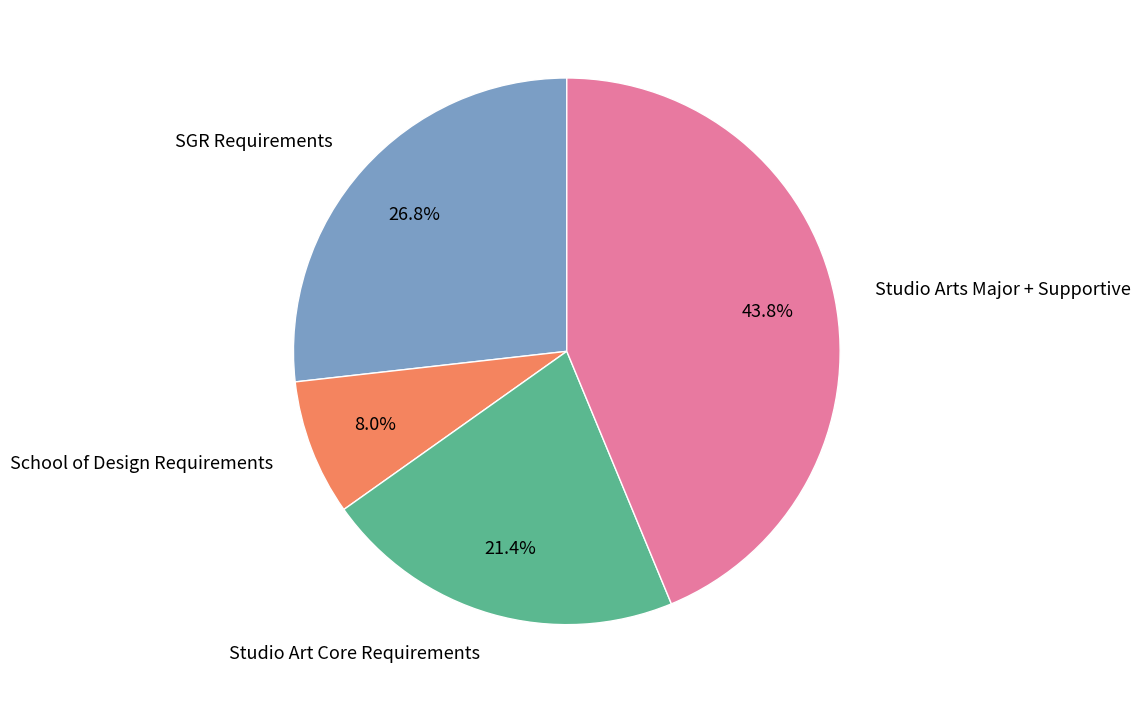

Is there any slice that represents more than half of the pie?

No